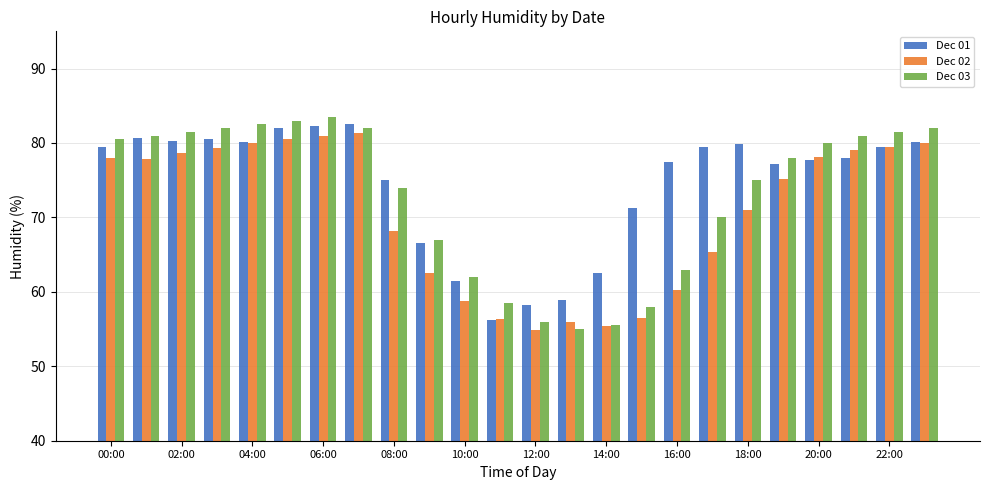

Rank the series by their maximum value, from lowest to highest.

Dec 02, Dec 01, Dec 03